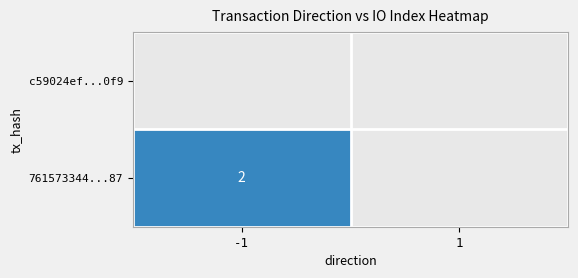

Between 1 and -1, which is larger?

-1